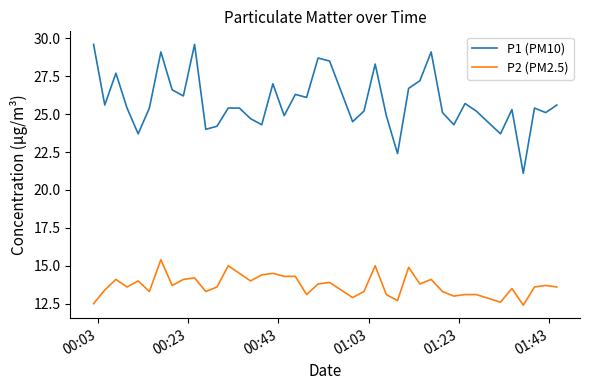

True or false: P2 (PM2.5) and P1 (PM10) intersect in this chart.

False